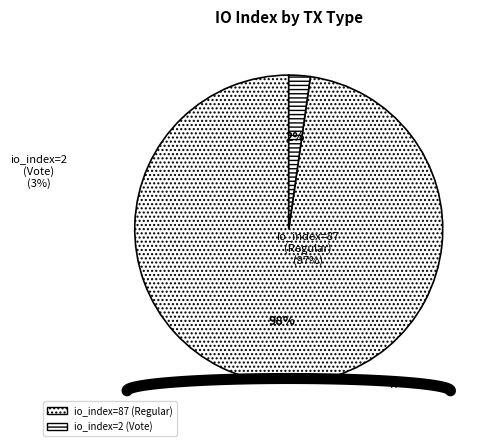

Is there a majority slice in this chart?

Yes